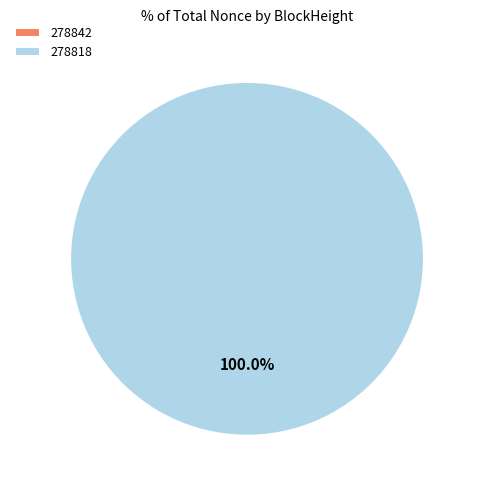

Between 278818 and 278842, which is larger?

278818